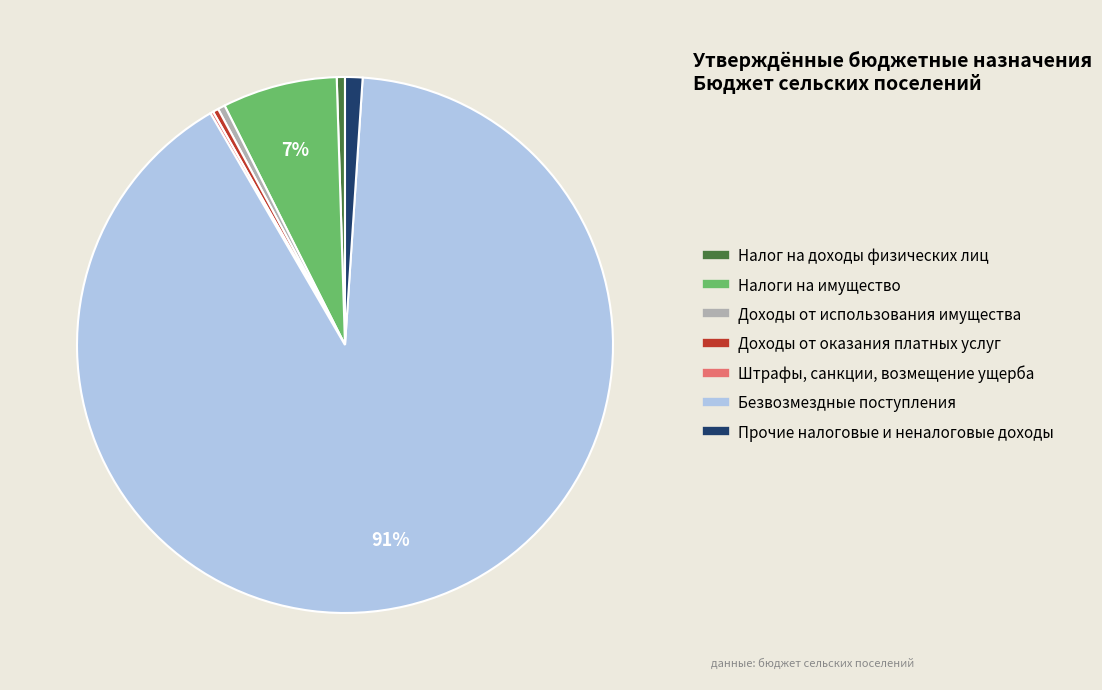

Do Налоги на имущество and Доходы от оказания платных услуг together represent more than half of the pie?

No